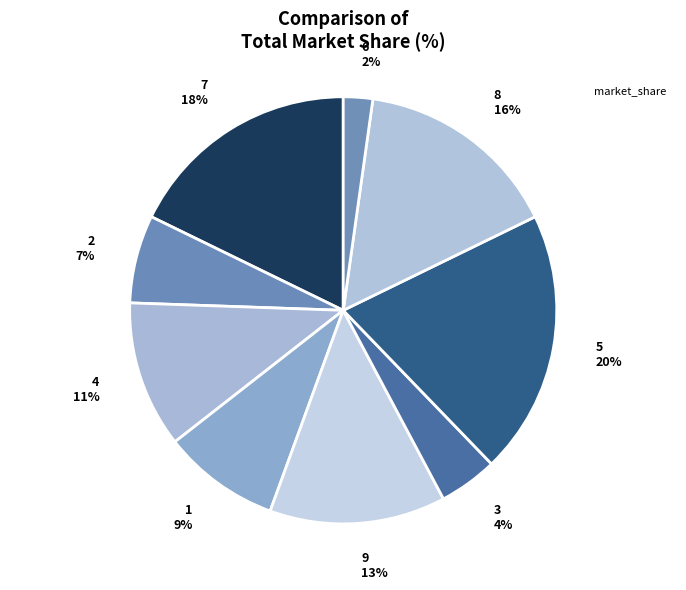

Rank the categories by value from highest to lowest.

5, 7, 8, 9, 4, 1, 2, 3, 6